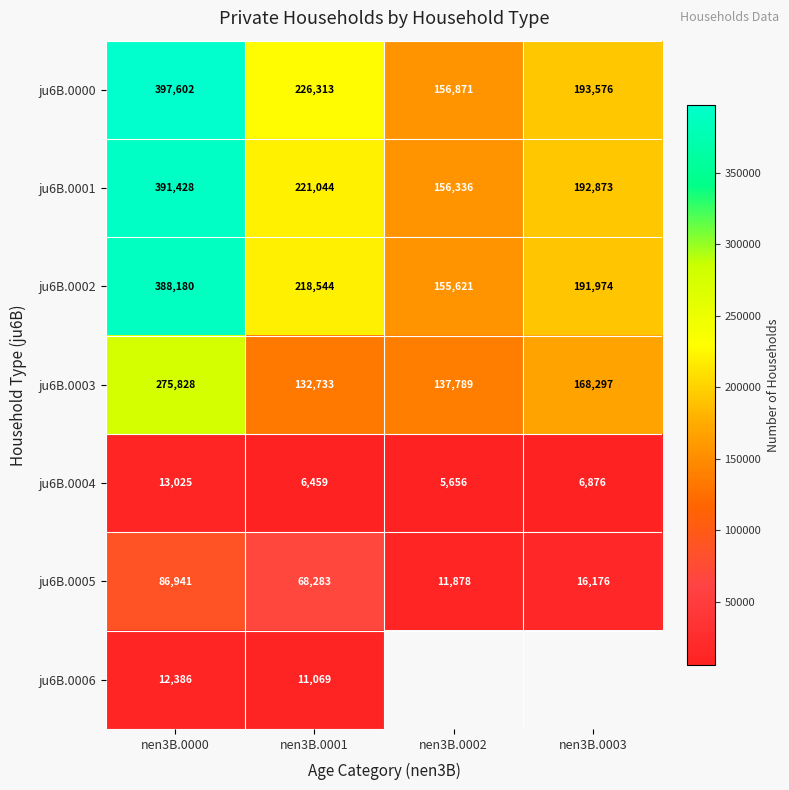

Where is ju6B.0003 nearest to the value 204280?

nen3B.0003